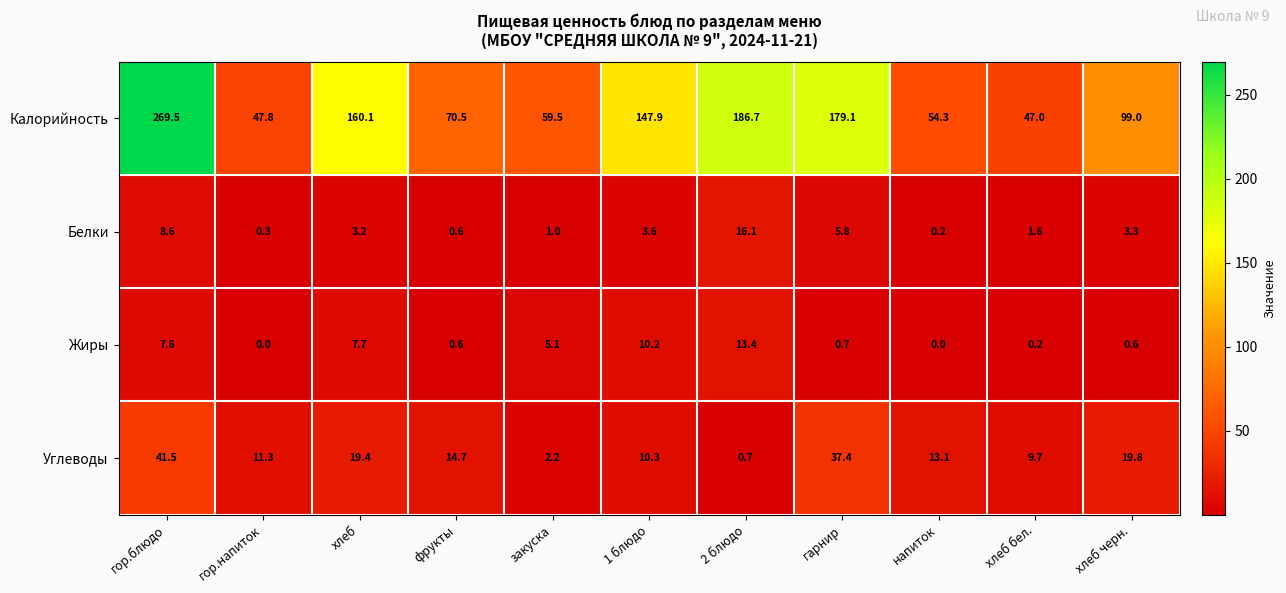

Count the number of categories in the chart.

11